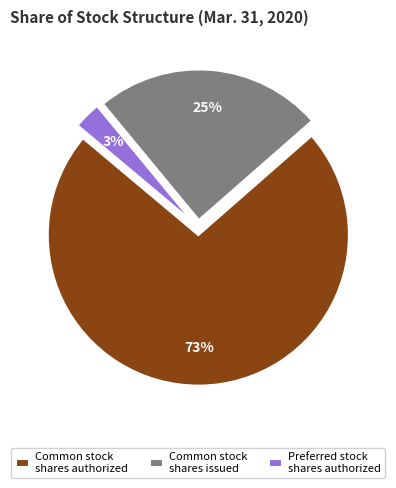

Do Common stock shares issued and Preferred stock shares authorized together represent more than half of the pie?

No